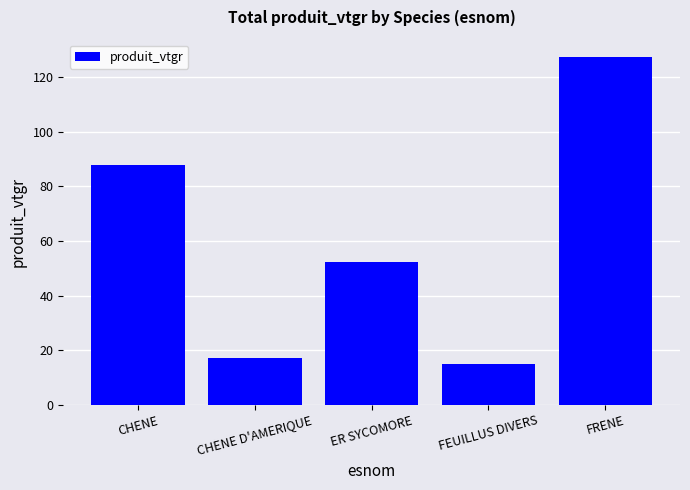

List the labels in order of value, smallest first.

FEUILLUS DIVERS, CHENE D'AMERIQUE, ER SYCOMORE, CHENE, FRENE